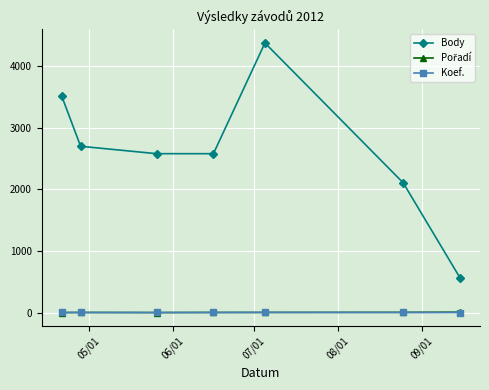

True or false: Body has more than 1 interior local peaks.

False